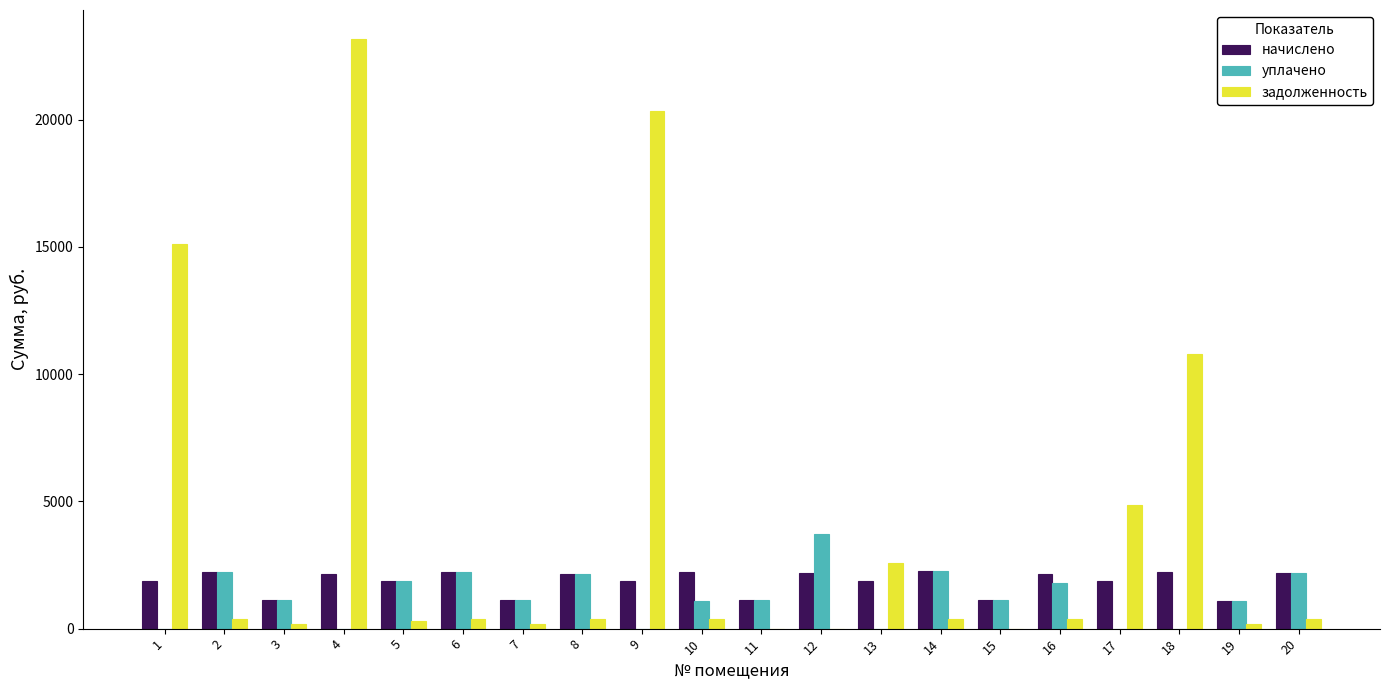

How many data points does each series have?

20